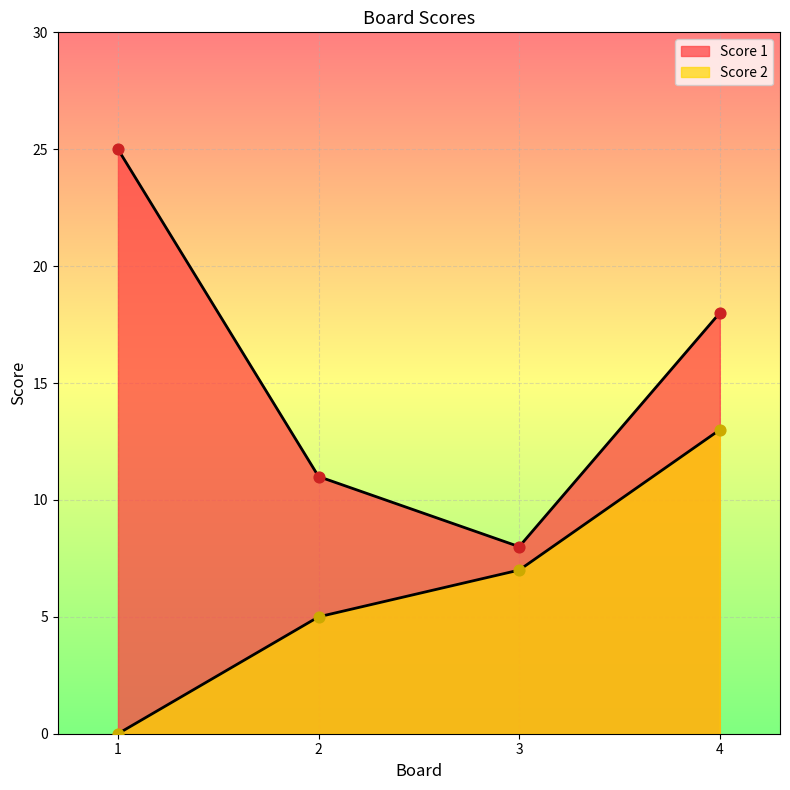

At which category is the sum across all series the highest?

4